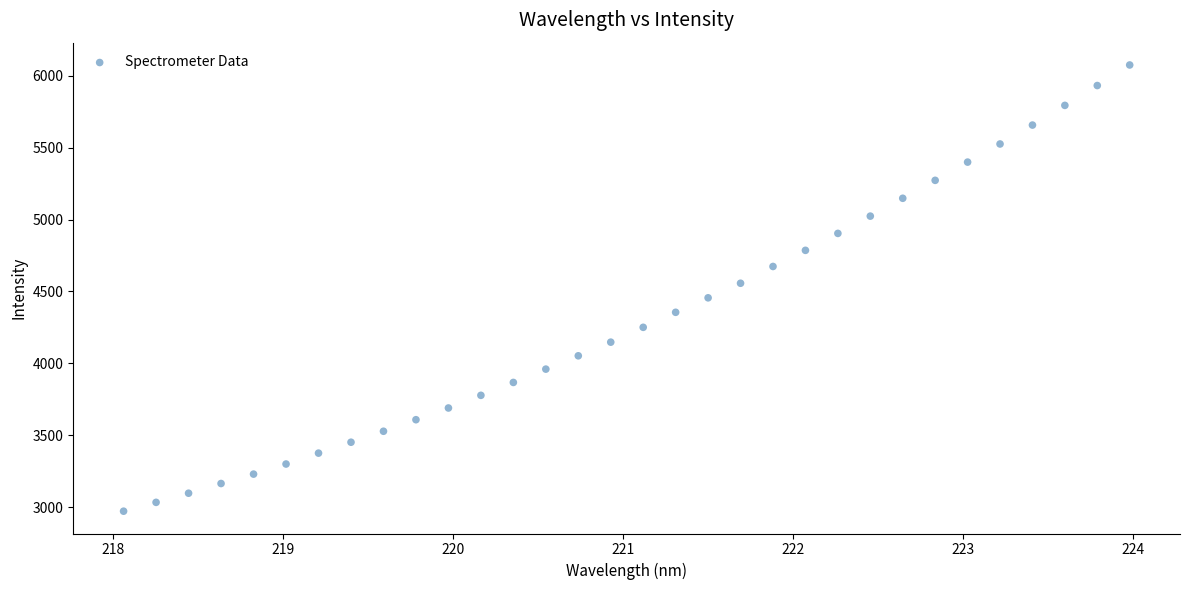

What is the range of X values (max minus min)?

5.9